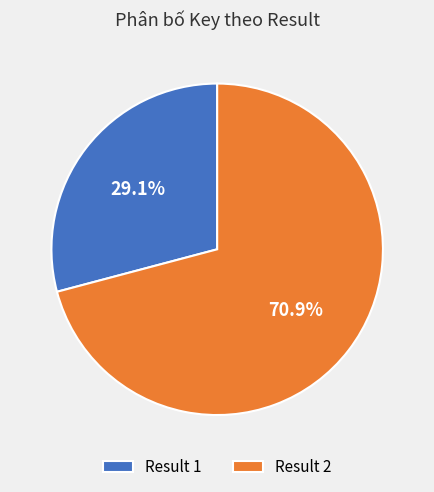

How many slices are in this pie chart?

2